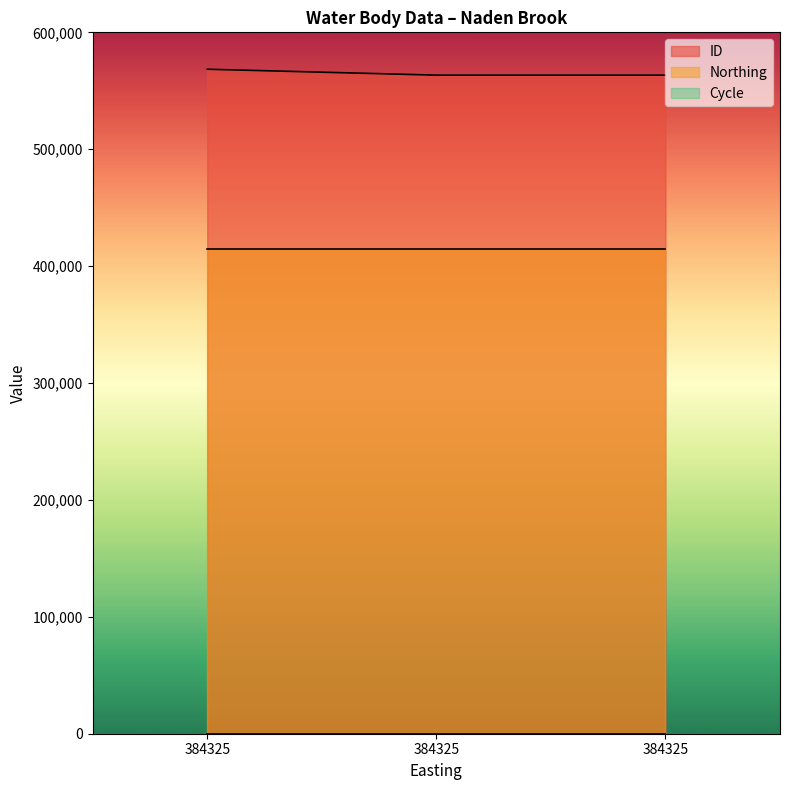

At which category is the sum across all series the highest?

384325